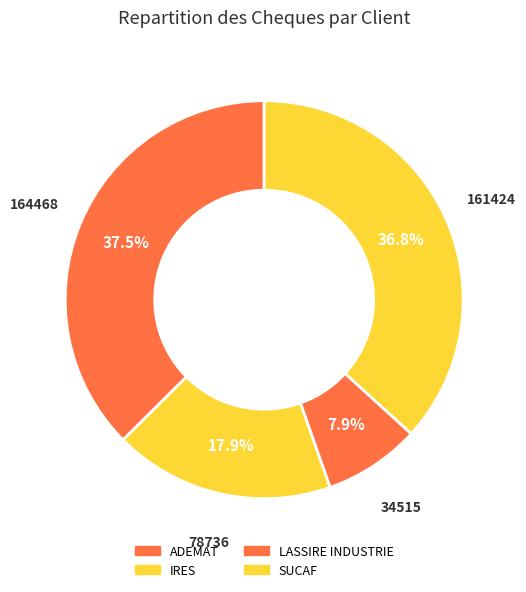

How many segments does this pie chart have?

4